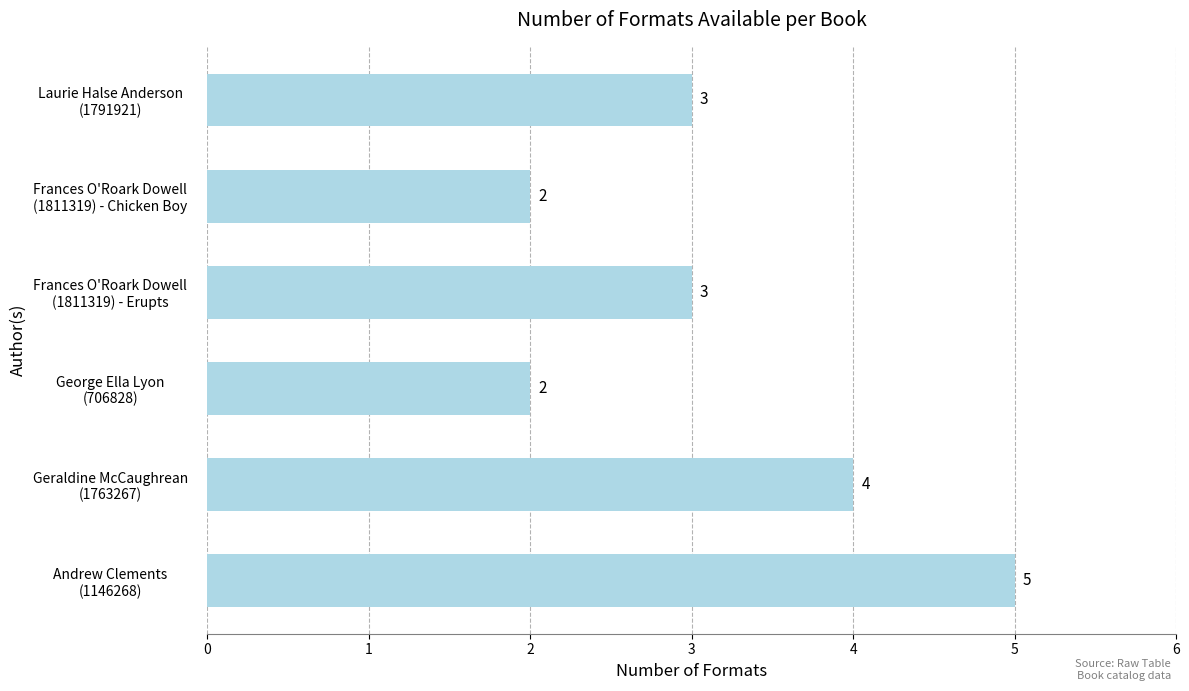

Reading top to bottom, extract all data points from this chart.

3	2	3	2	4	5